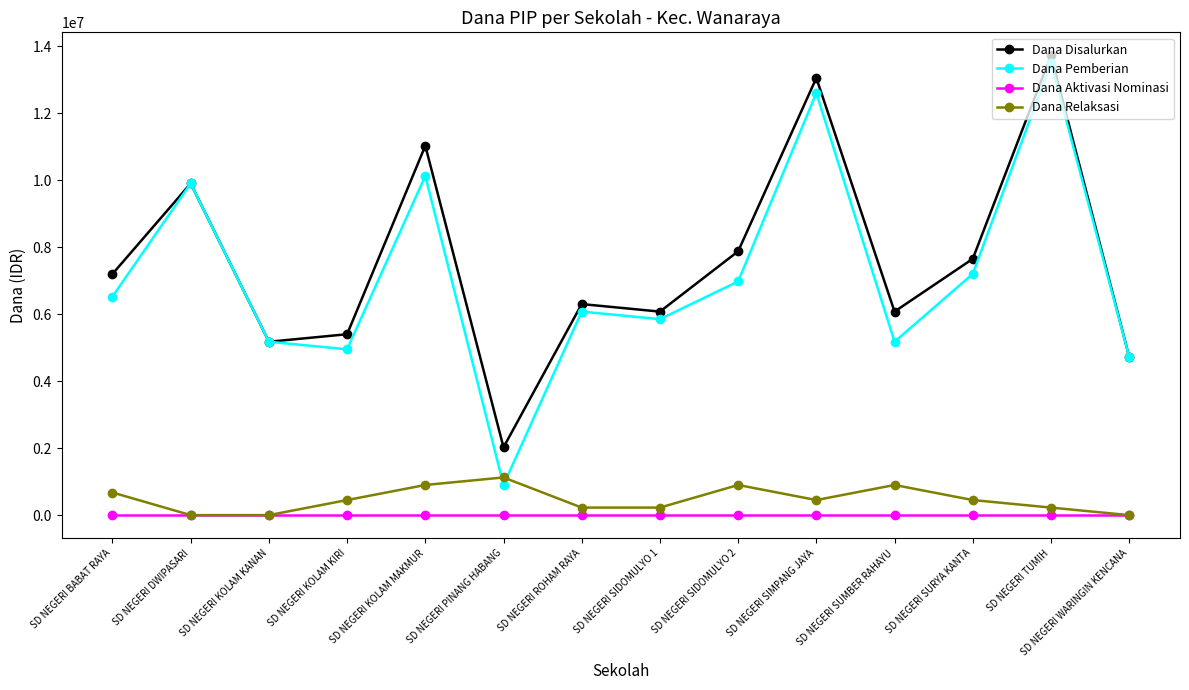

What is the label of the 2nd point from the right?

SD NEGERI TUMIH